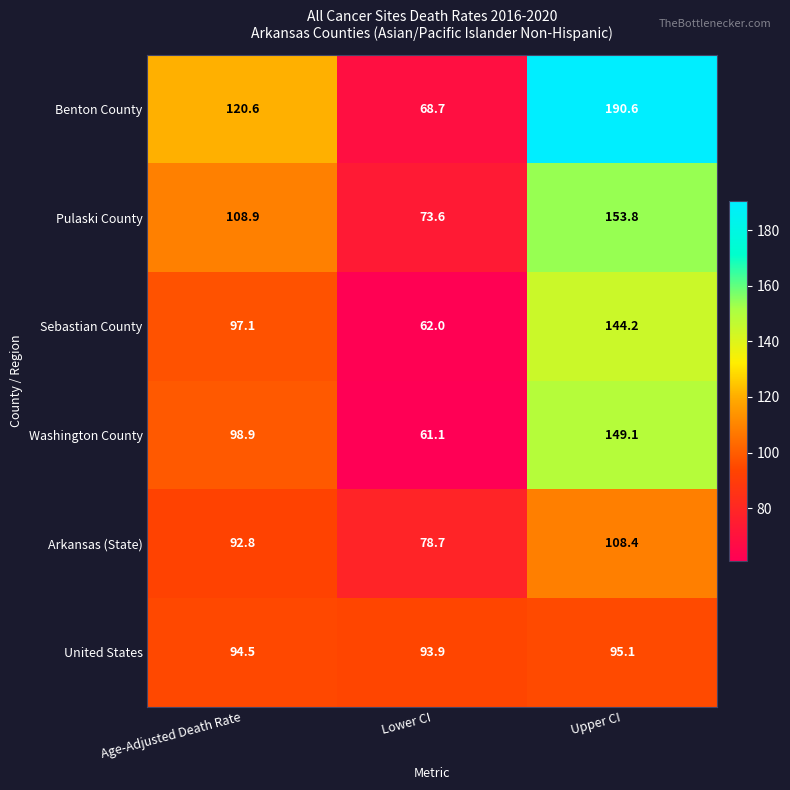

Which series has the largest range (max minus min)?

Benton County